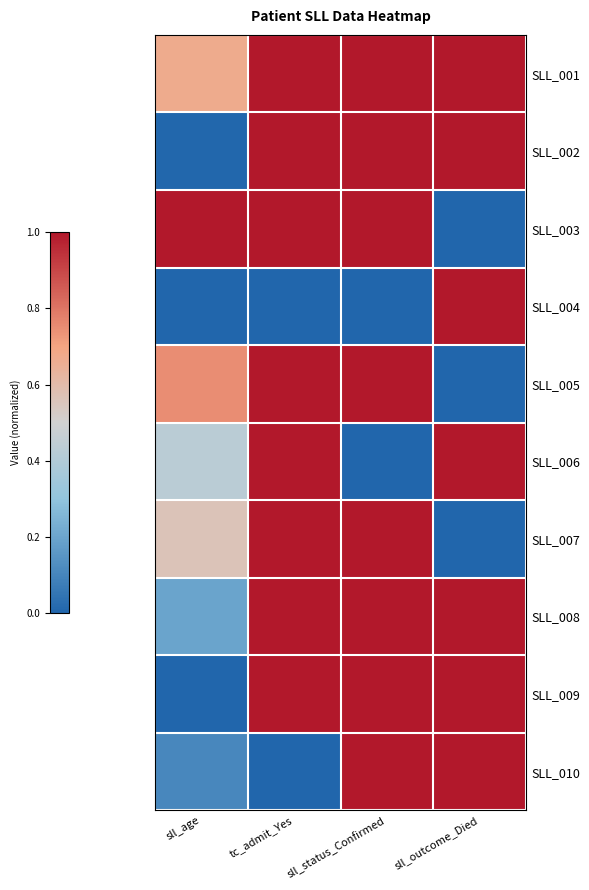

List the series in order of their peak value, lowest first.

SLL_001, SLL_002, SLL_003, SLL_004, SLL_005, SLL_006, SLL_007, SLL_008, SLL_009, SLL_010